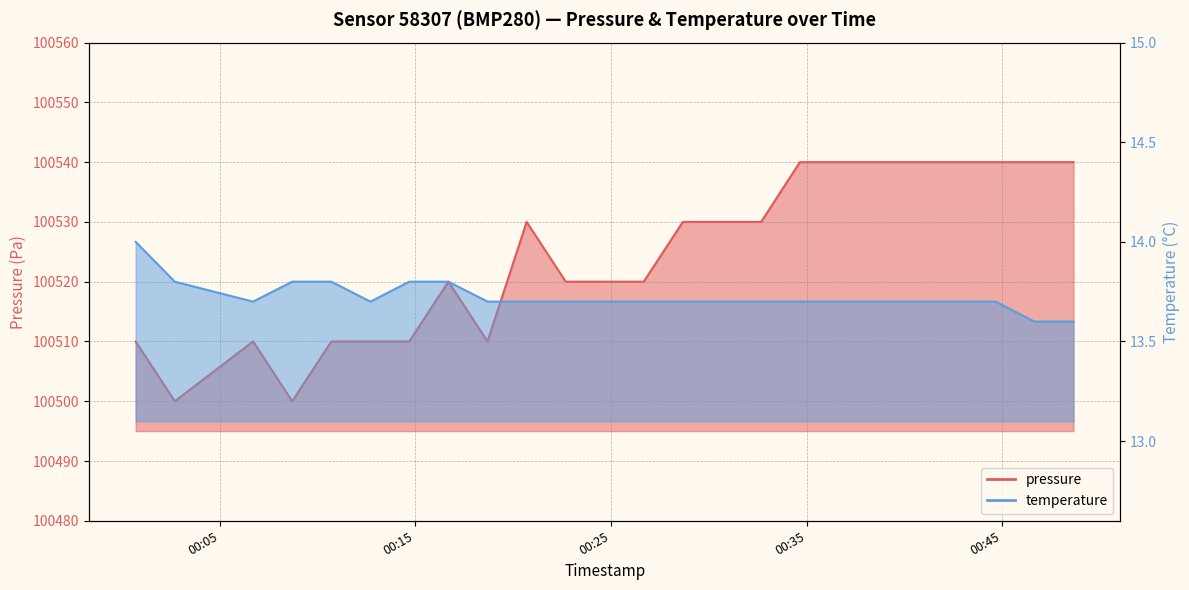

What is the difference between the maximum and minimum values in the pressure series?

40.0